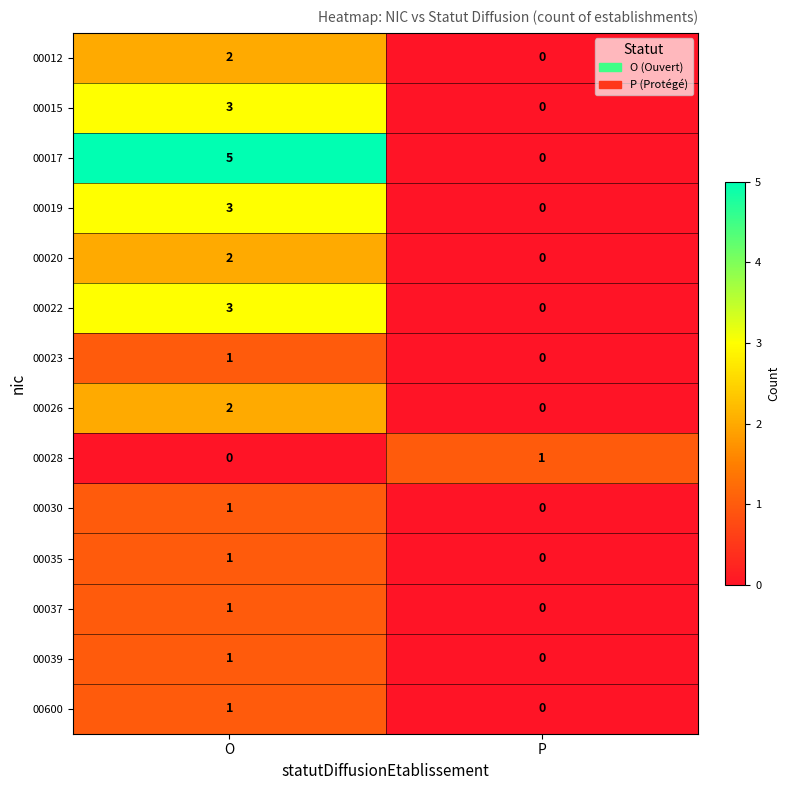

The value of 00035 at O is 2. True or false?

False